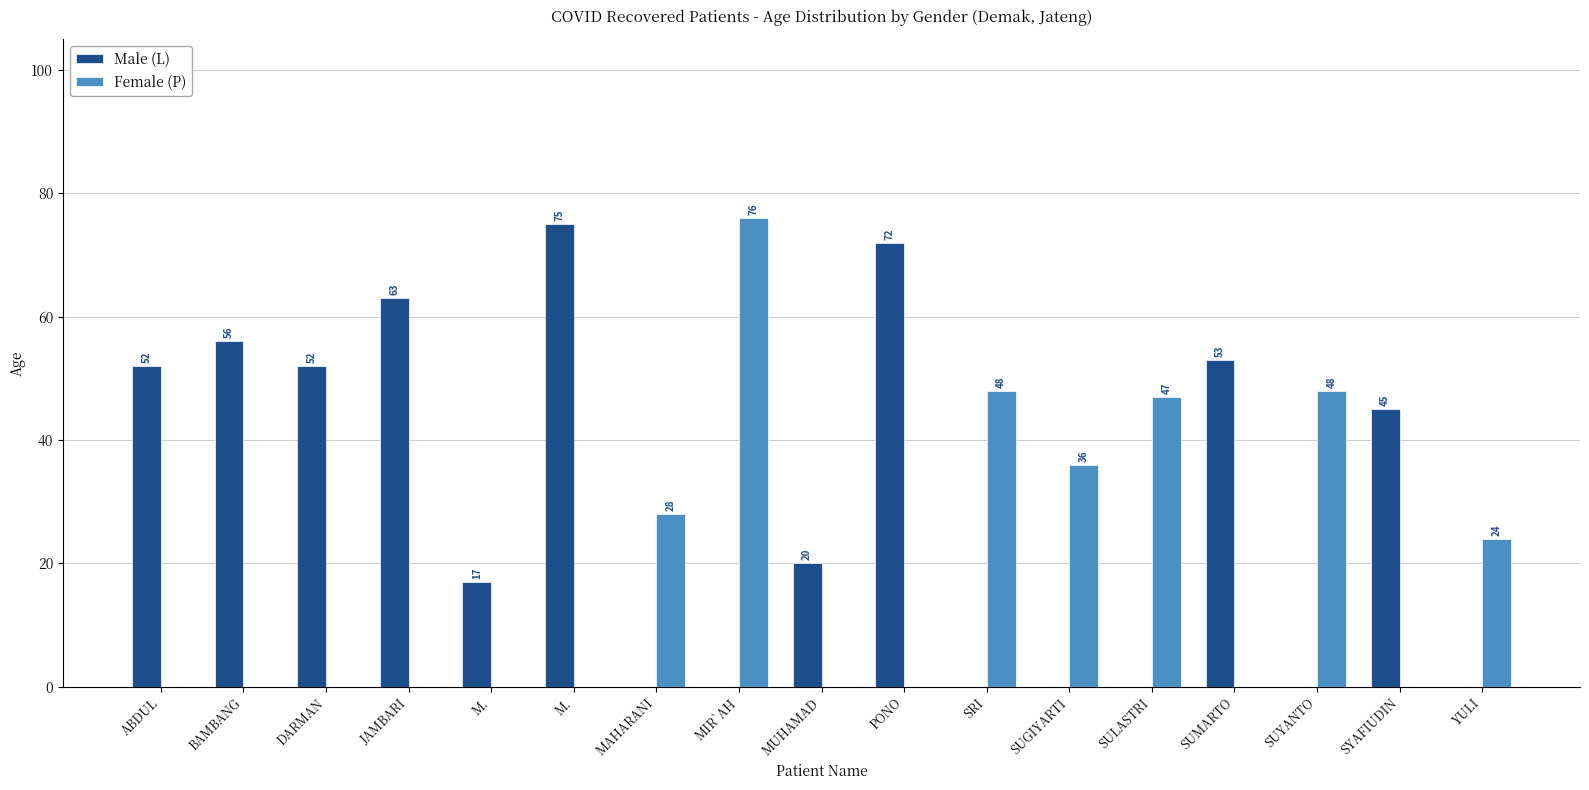

Are the bars horizontal?

No